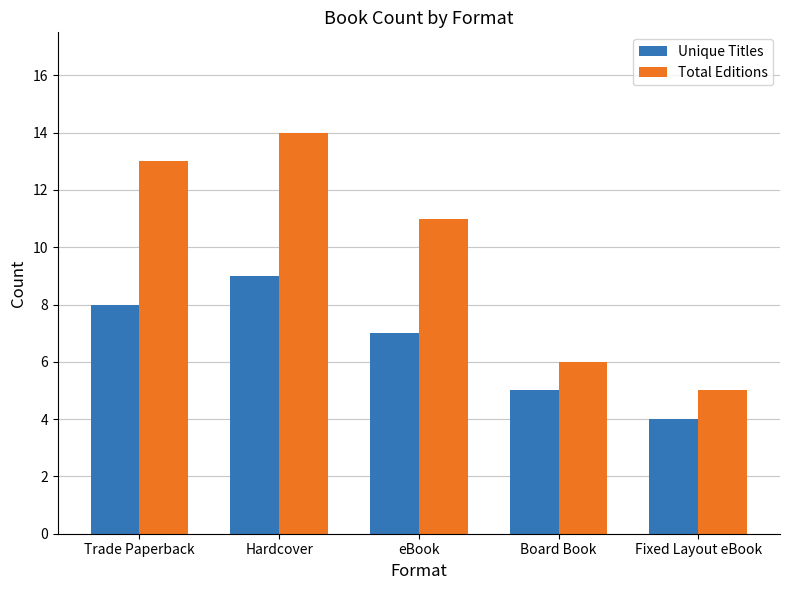

What position from the left is Hardcover?

2